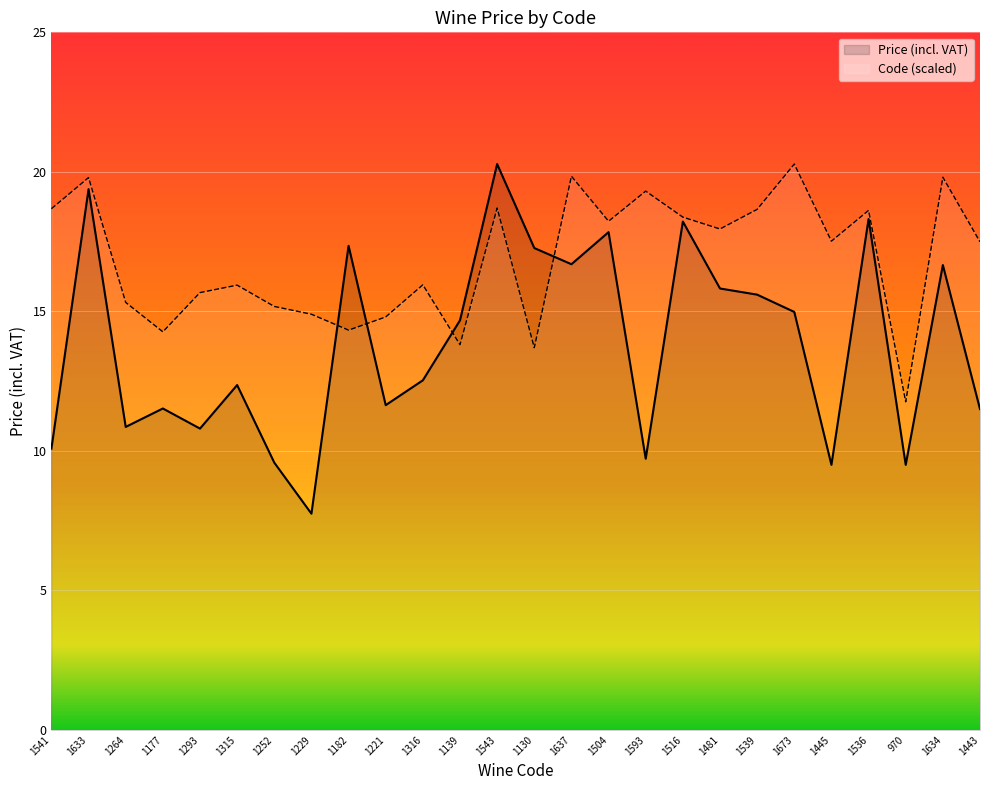

At which category does Code reach its first local valley?

1177